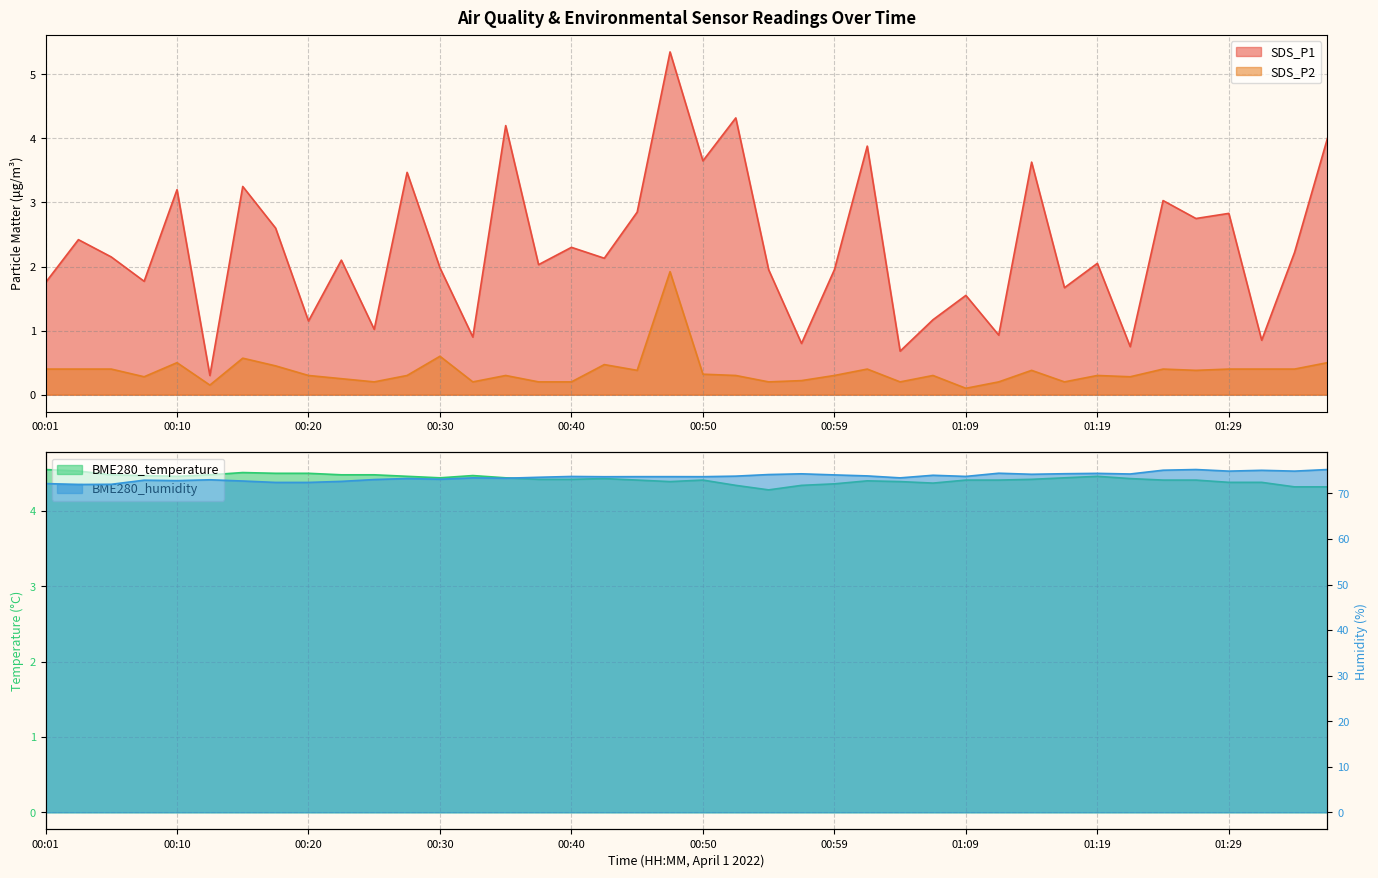

What is the label of the 19th point from the left?

00:45